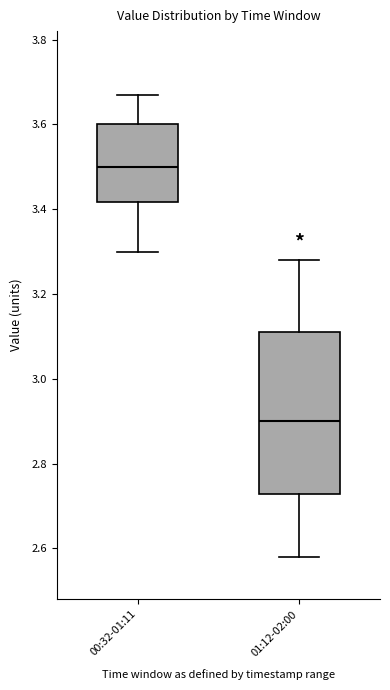

Reading left to right, transcribe this box plot: for each box, give where its median line is, the range the box spans, and where its two whiskers end, as read against the y-axis. The values are not printed on the chart, so give them approximately, as read against the axis.

00:32-01:11: median 3.50, box 3.42 to 3.60, whiskers 3.30 to 3.68
01:12-02:00: median 2.90, box 2.72 to 3.12, whiskers 2.58 to 3.28